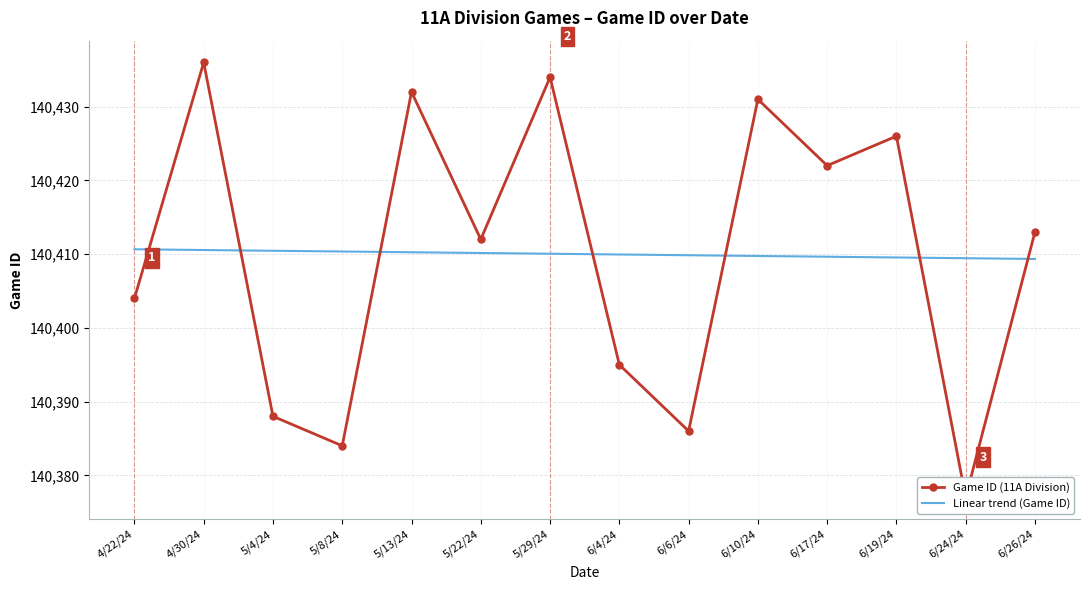

What is the label of the 1st point from the left?

4/22/24